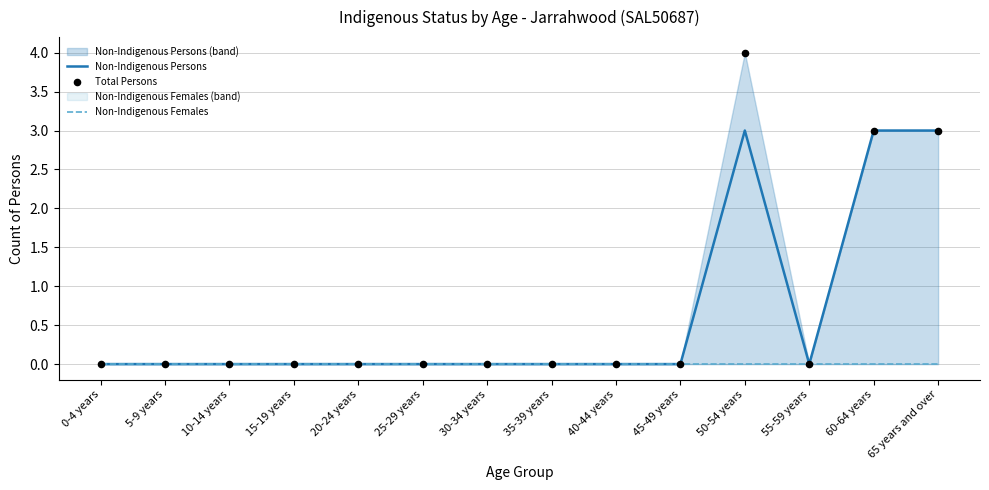

At how many categories does at least one series exceed 1?

3